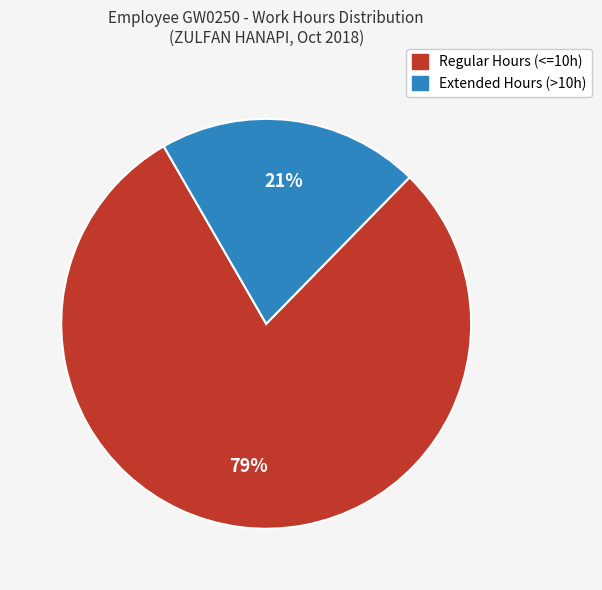

Does any single category account for the majority?

Yes